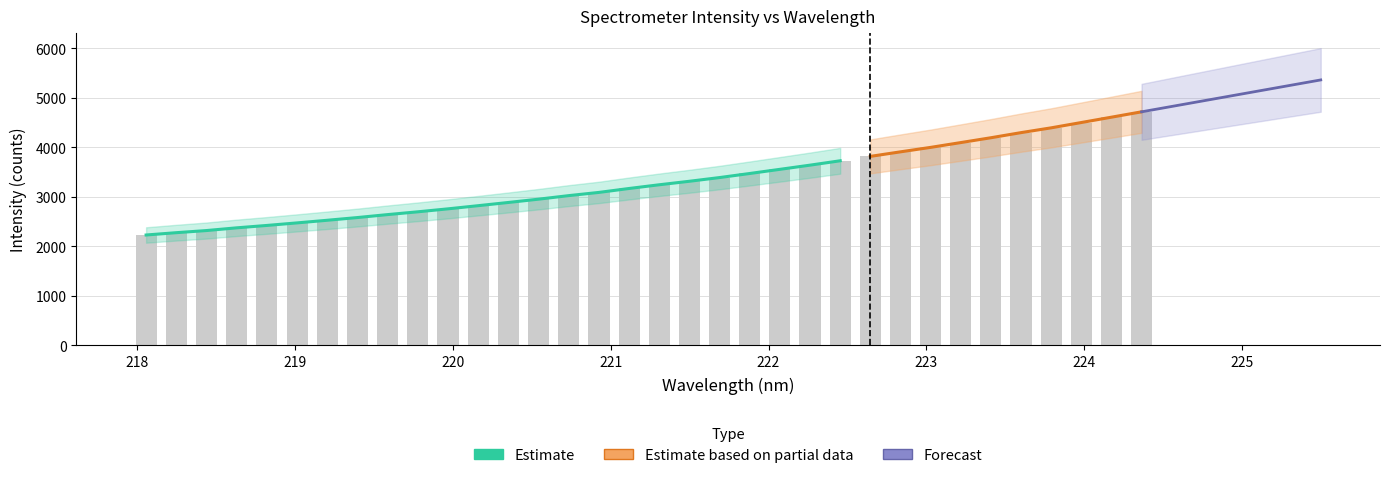

Are the bars horizontal?

No